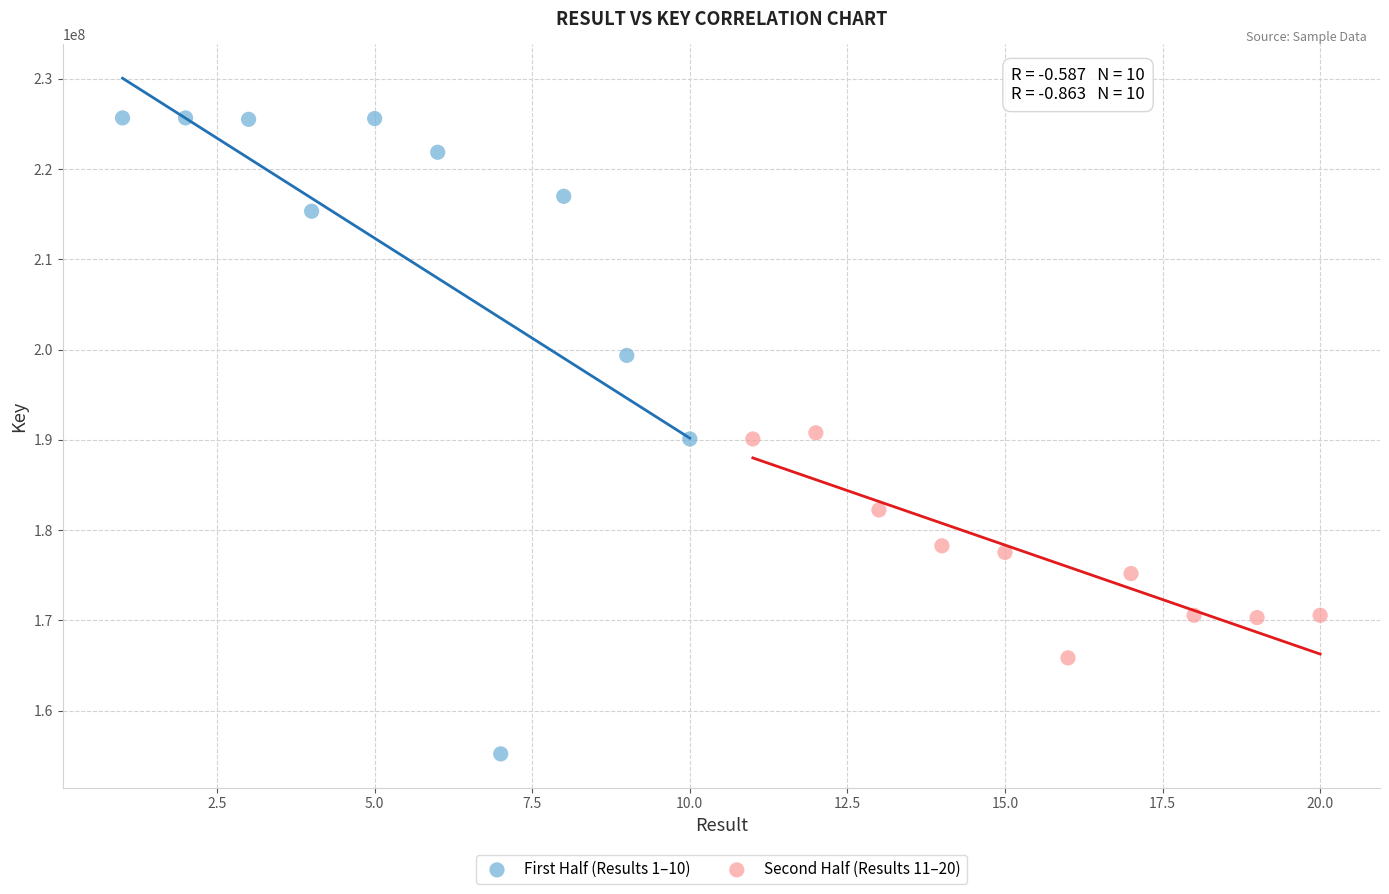

Which series contains the lowest Y value?

First Half (Results 1–10)